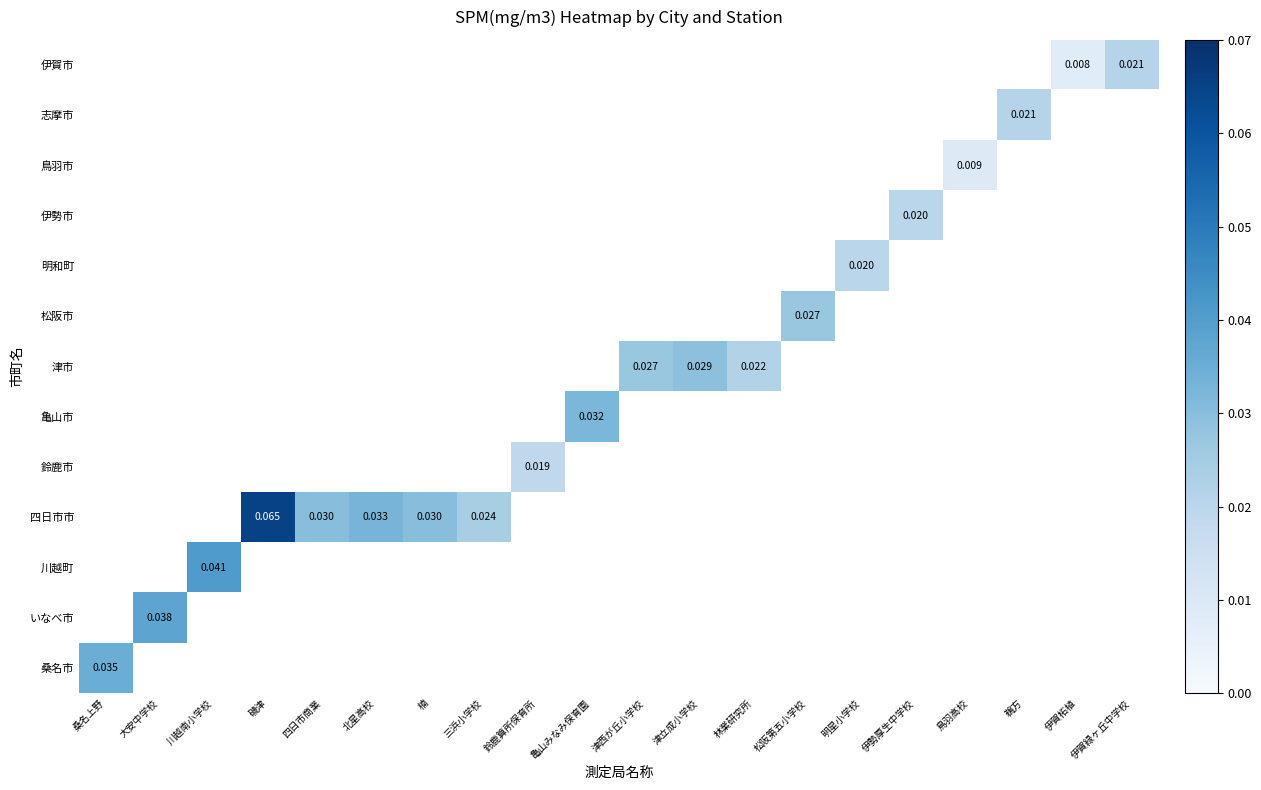

How many data points does each series have?

20